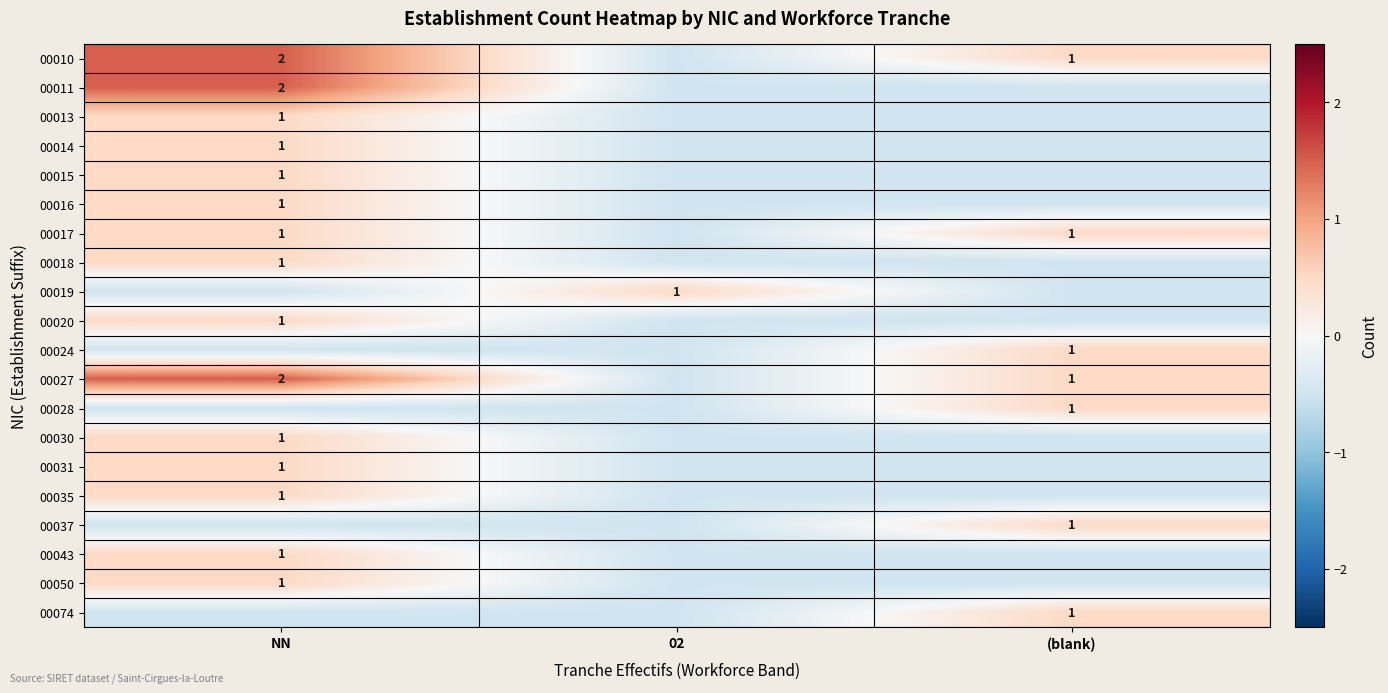

The value of 00037 at (blank) is 0.3. True or false?

False